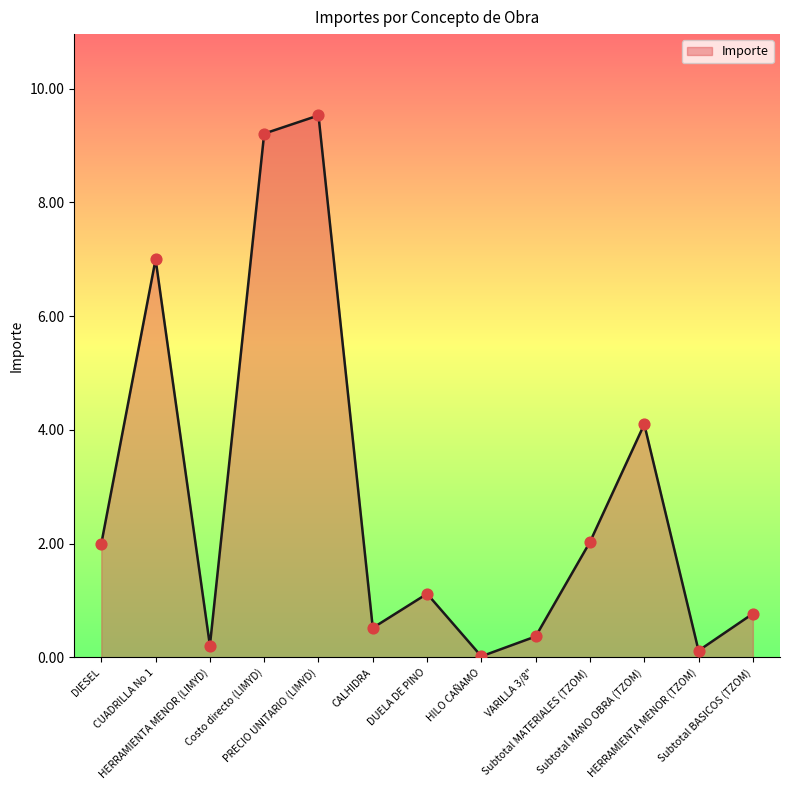

What is the change in value from HERRAMIENTA MENOR (LIMYD) to VARILLA 3/8"?

+0.2